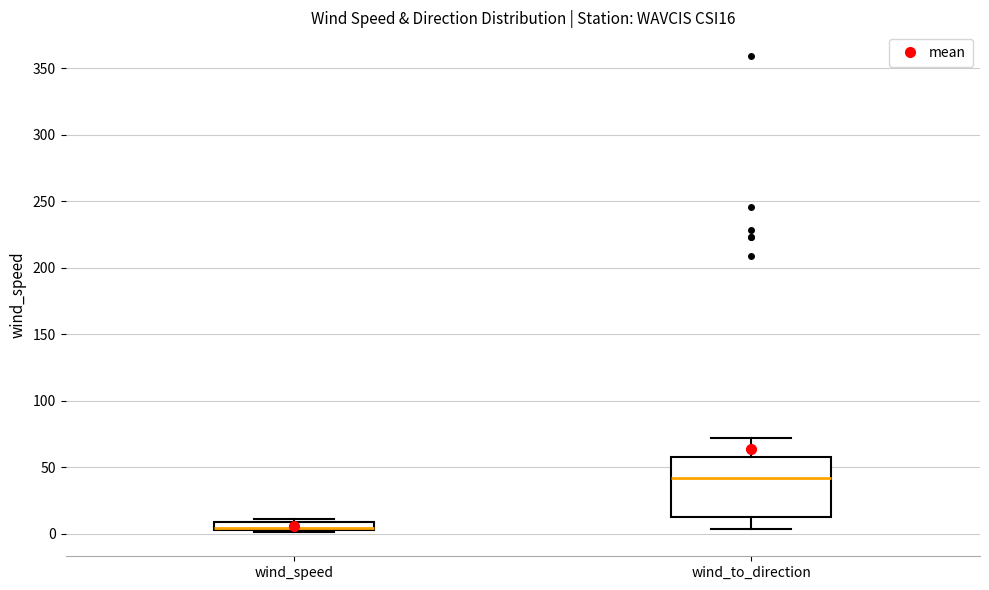

Comparing the boxes themselves (not the whiskers), which one is the tallest?

wind_to_direction